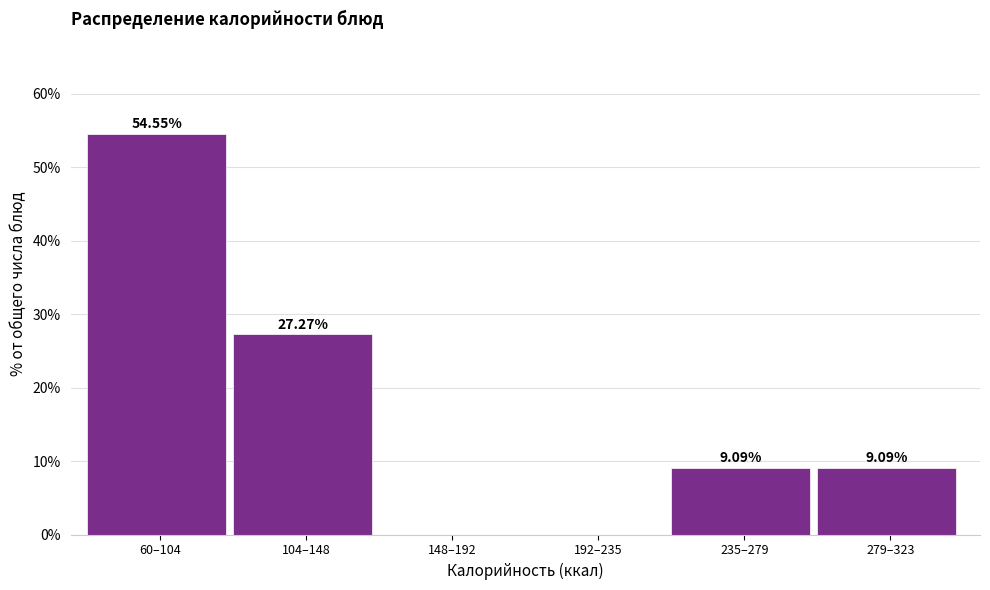

What is the change in value from 104–148 to 148–192?

-27.3